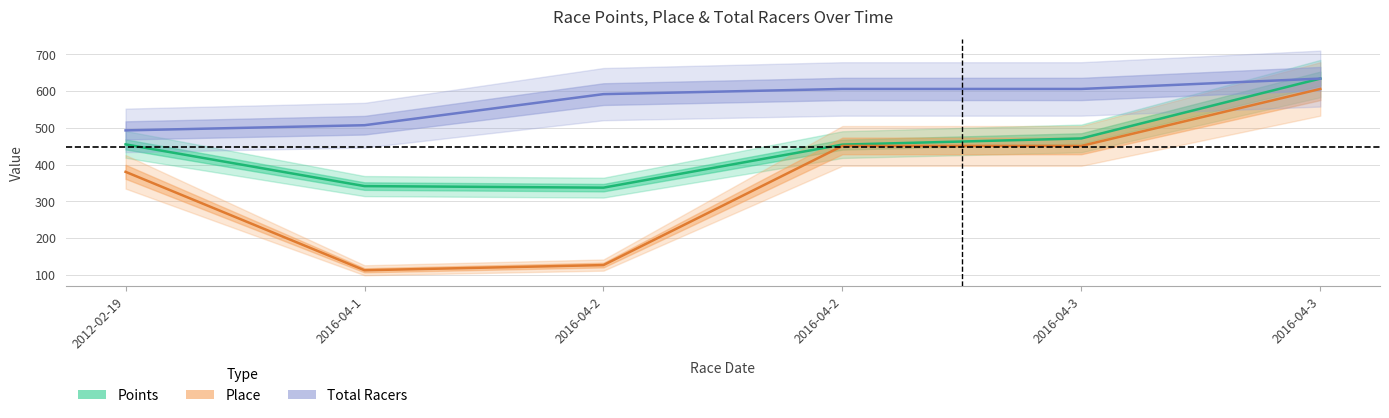

True or false: Total Racers and Points intersect in this chart.

False